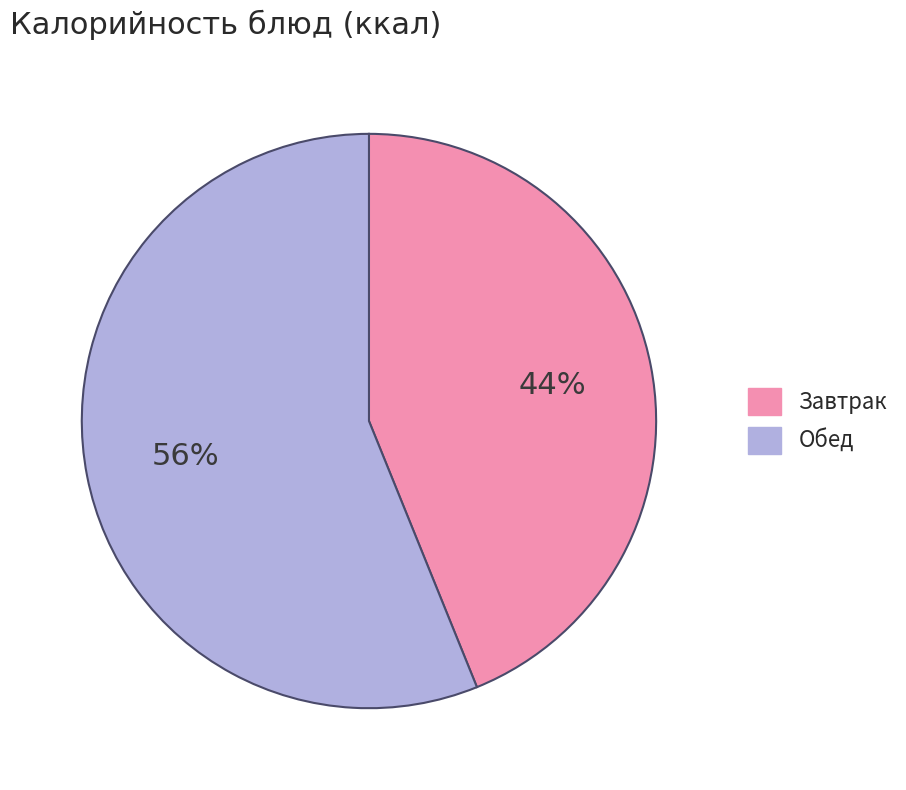

Is there any slice that represents more than half of the pie?

Yes